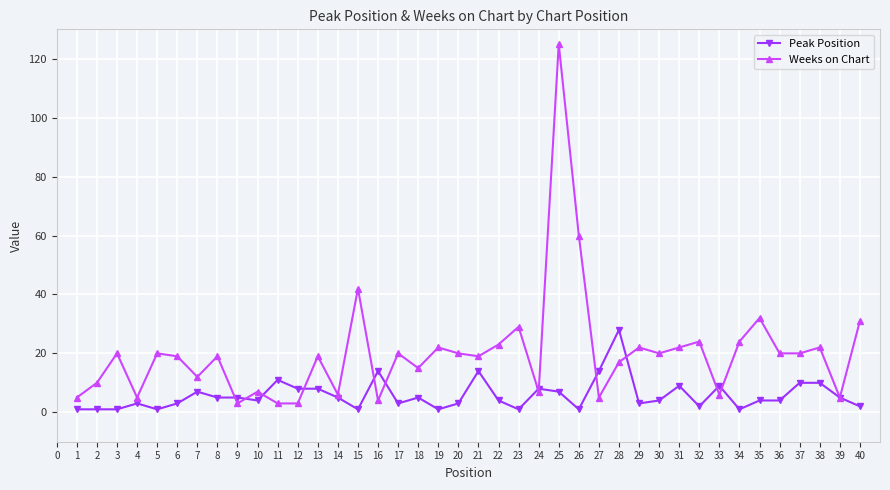

At which label does Peak Position first exceed 4?

7